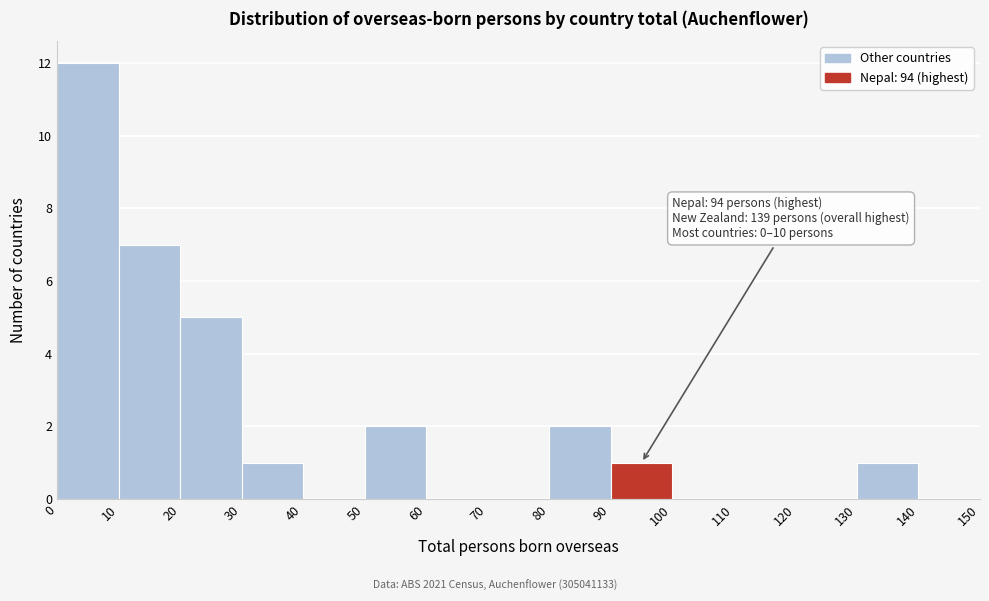

Over which range of the x-axis is the bar tallest?

0 to 10